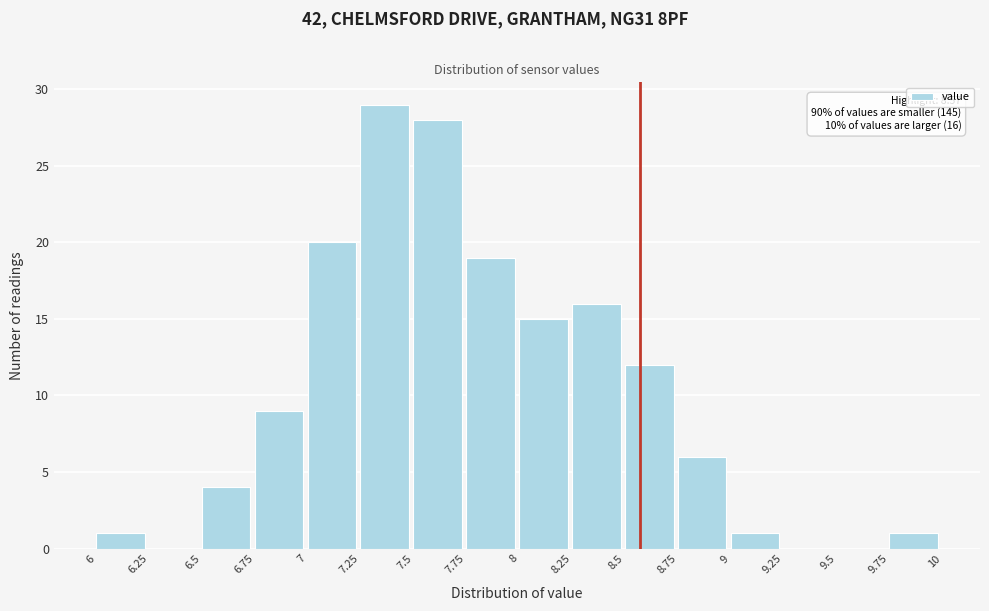

Over which range of the x-axis is the bar tallest?

7.25 to 7.5